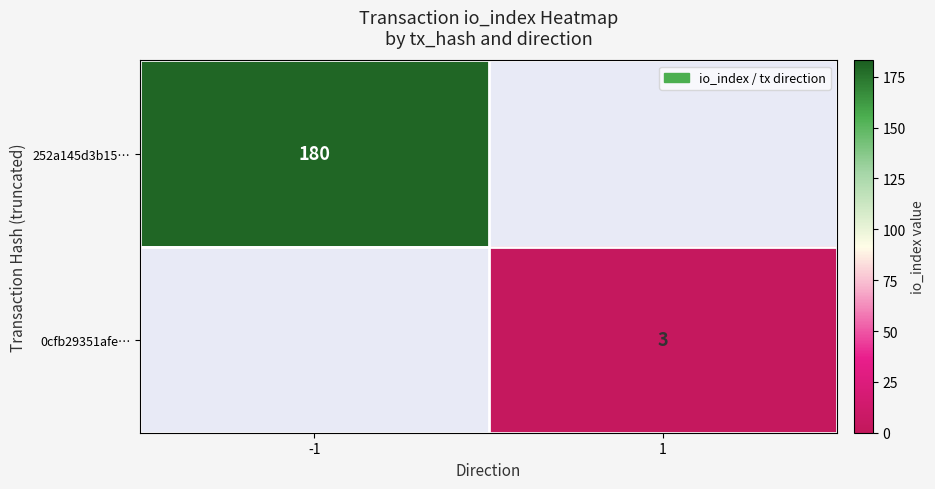

Is it true that 252a145d3b15… equals 180 at -1?

True